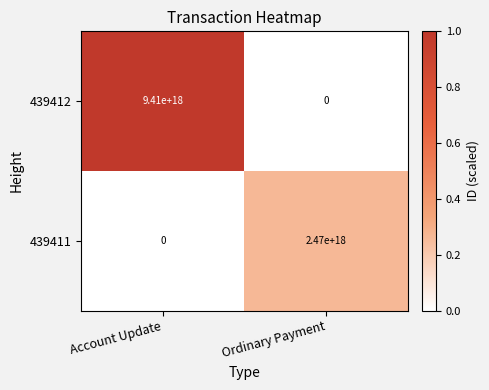

Where is 439411 nearest to the value 1235000000000000000?

Account Update